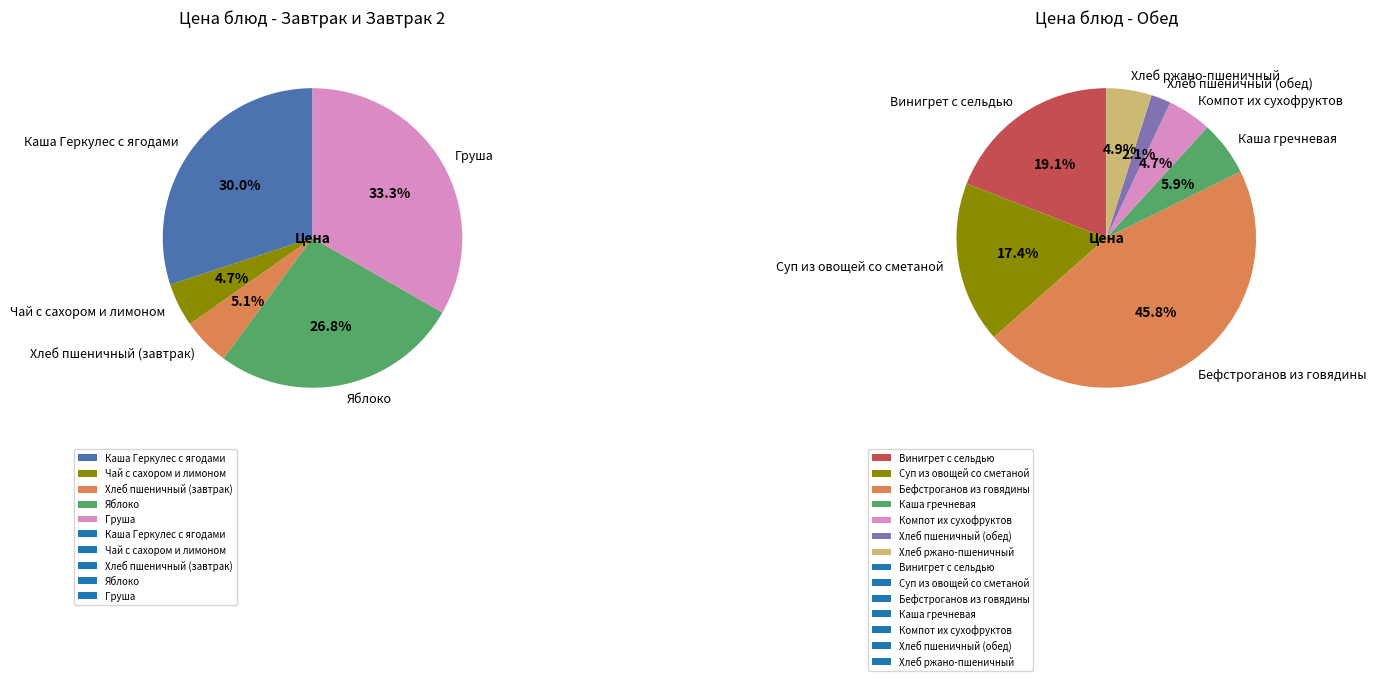

What is the smallest slice in the pie chart?

Хлеб пшеничный (обед)